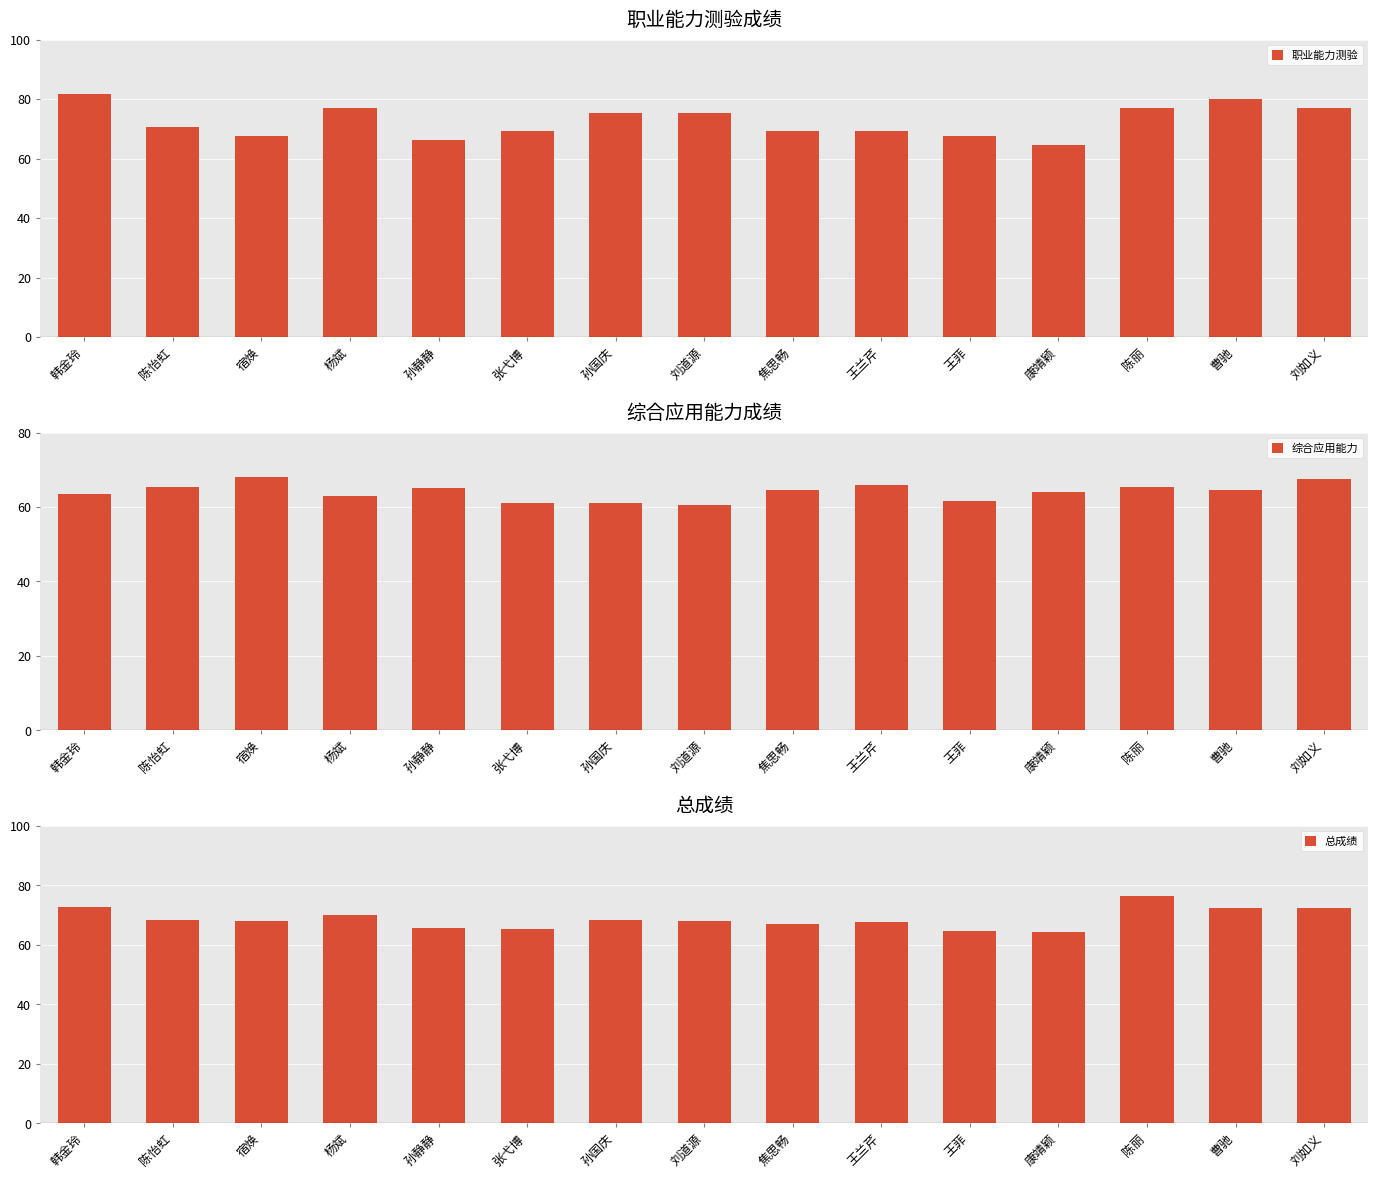

What is the label of the 14th bar from the left?

曹驰